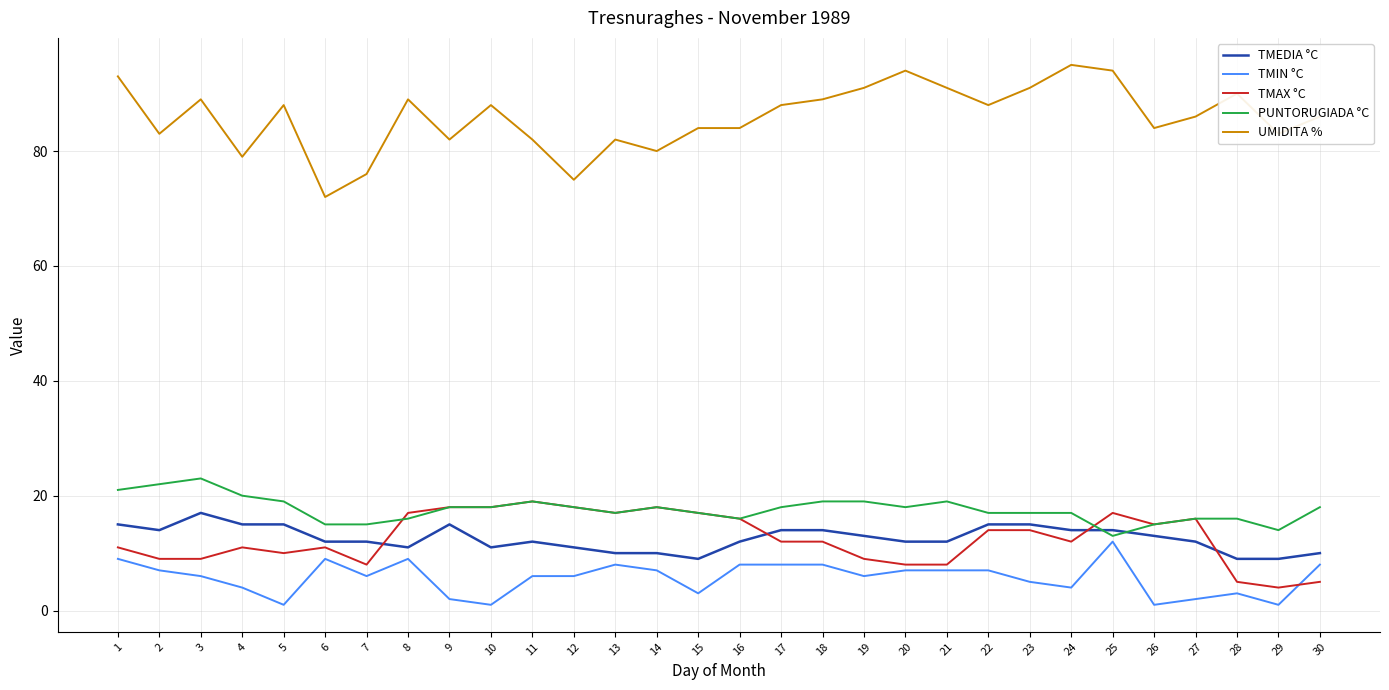

How many series are shown in this chart?

5